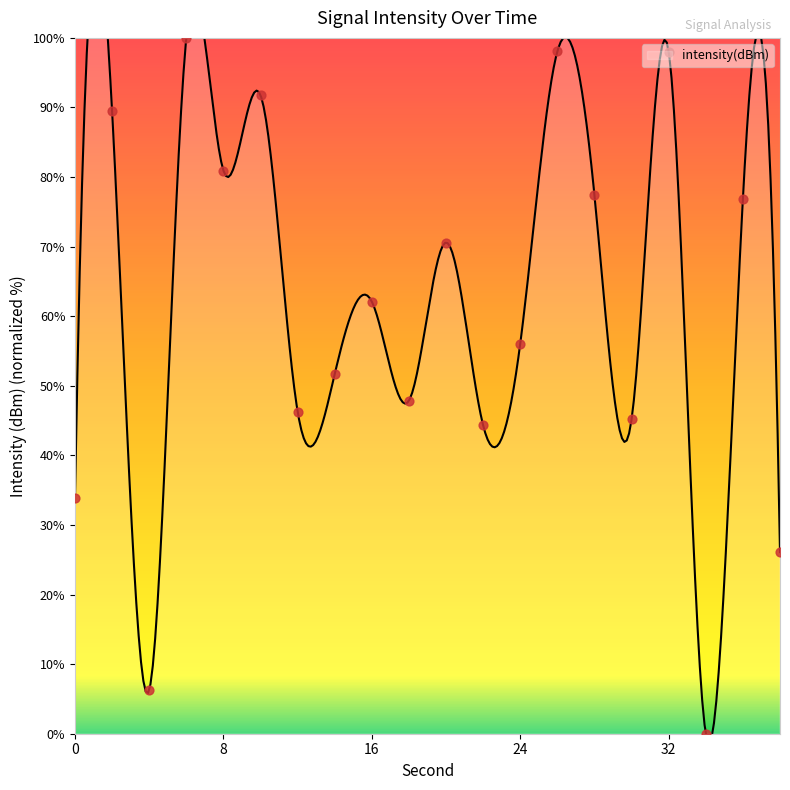

Which has a higher value, 20 or 8?

8